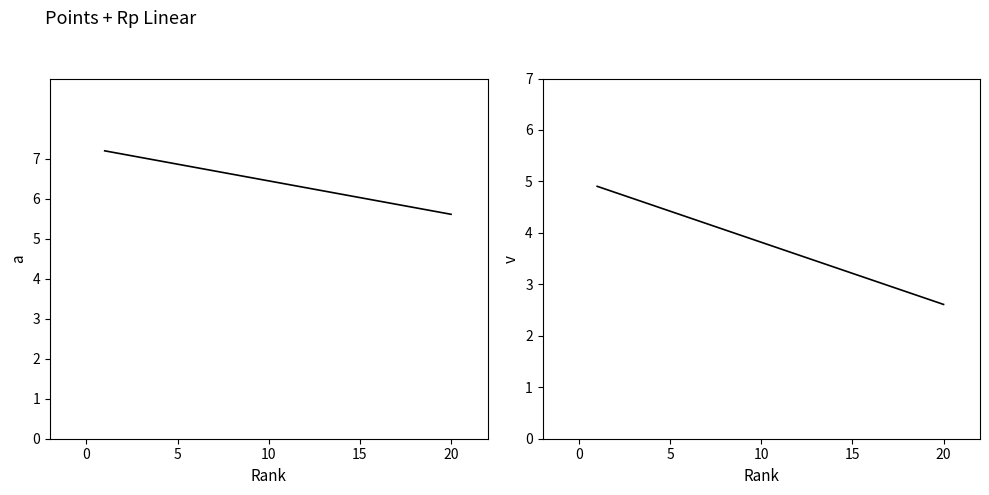

How many data points in Points are less than 7?

1